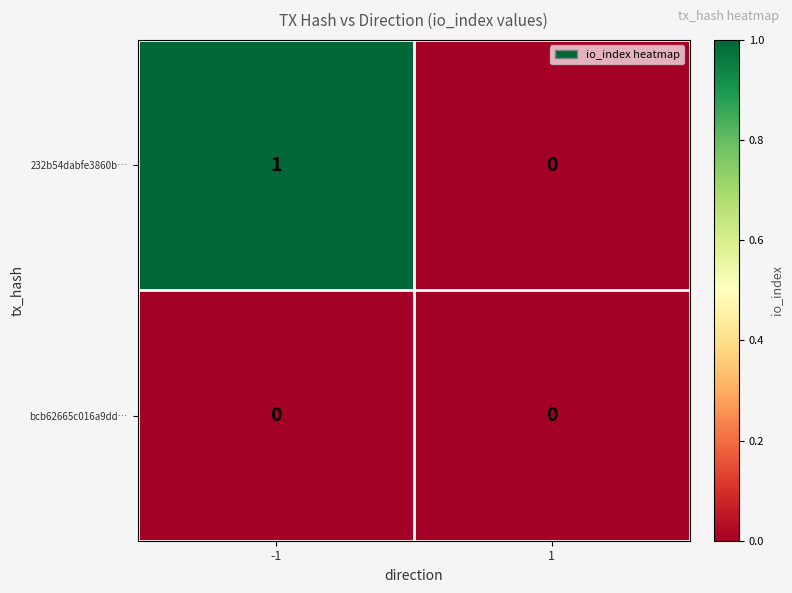

List the series in order of their peak value, lowest first.

bcb62665c016a9dd…, 232b54dabfe3860b…